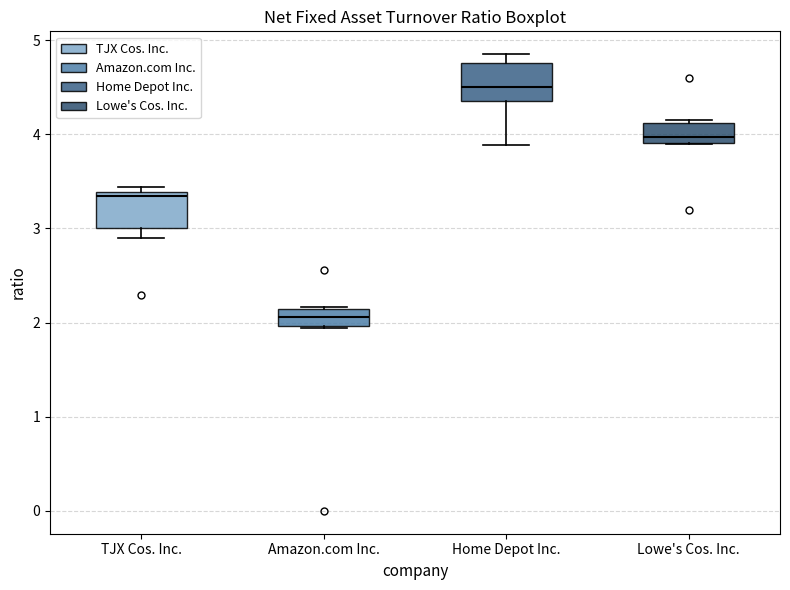

Reading left to right, read every box against the y-axis: the position of its median line, the range the box covers, and the ends of its whiskers. The values are not printed on the chart, so give them approximately, as read against the axis.

TJX Cos. Inc.: median 3.3, box 3.0 to 3.4, whiskers 2.9 to 3.4 (just above the box's upper edge)
Amazon.com Inc.: median 2.1 (inside the box), box 2.0 to 2.1, whiskers 1.9 to 2.2
Home Depot Inc.: median 4.5, box 4.4 to 4.8, whiskers 3.9 to 4.9
Lowe's Cos. Inc.: median 4.0, box 3.9 to 4.1, whiskers 3.9 to 4.2